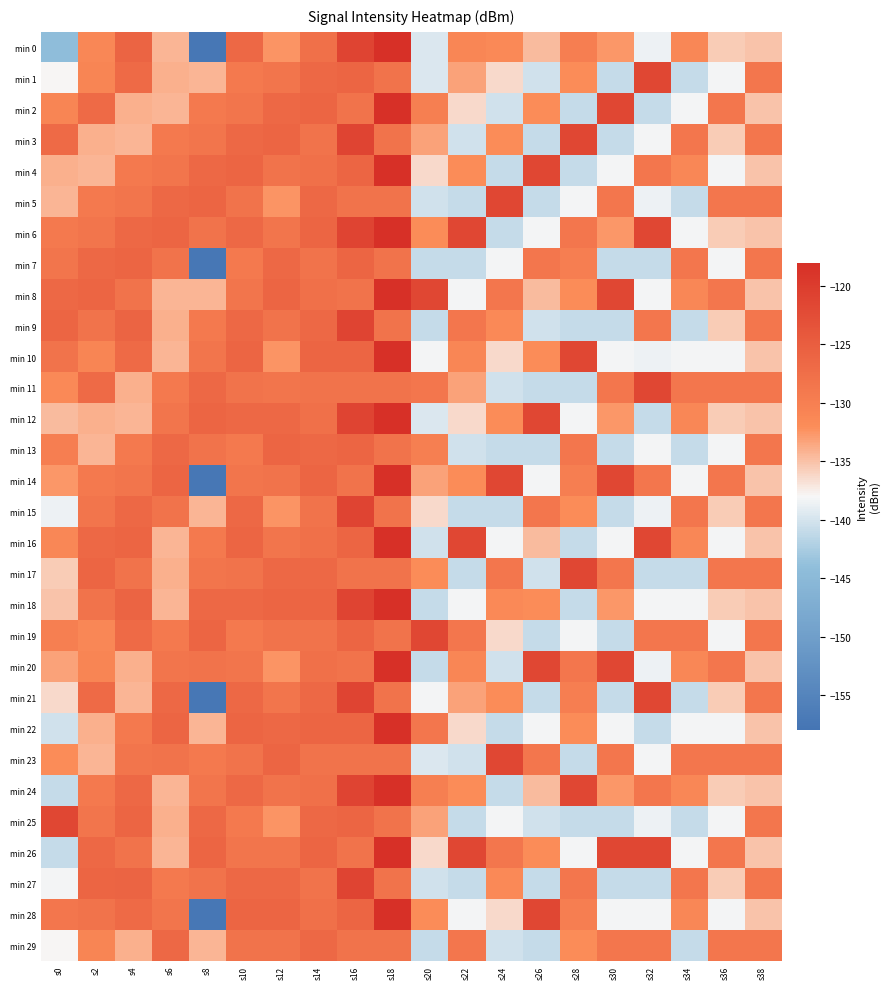

Reading right to left, list all the values displayed in this chart.

min 0: s38=-135.1	s36=-135.6	s34=-131.1	s32=-138.6	s30=-132.7	s28=-129.8	s26=-134.6	s24=-131.5	s22=-131.1	s20=-139.7	s18=-118.1	s16=-121.3	s14=-127.8	s12=-132.5	s10=-126.5	s8=-157.4	s6=-134.4	s4=-125.8	s2=-131.2	s0=-144.2
min 1: s38=-128.6	s36=-138.2	s34=-140.8	s32=-121.6	s30=-140.9	s28=-132.0	s26=-140.3	s24=-136.4	s22=-133.2	s20=-139.7	s18=-128.3	s16=-126.1	s14=-126.5	s12=-128.5	s10=-129.1	s8=-134.3	s6=-134.1	s4=-126.8	s2=-130.9	s0=-137.9
min 2: s38=-135.1	s36=-128.6	s34=-138.2	s32=-140.8	s30=-121.6	s28=-140.9	s26=-132.0	s24=-140.3	s22=-136.4	s20=-129.9	s18=-118.1	s16=-128.3	s14=-126.1	s12=-126.5	s10=-128.5	s8=-129.1	s6=-134.3	s4=-134.1	s2=-126.8	s0=-130.9
min 3: s38=-128.6	s36=-135.6	s34=-128.6	s32=-138.2	s30=-140.8	s28=-121.6	s26=-140.9	s24=-132.0	s22=-140.3	s20=-133.2	s18=-128.3	s16=-121.3	s14=-128.3	s12=-126.1	s10=-126.5	s8=-128.5	s6=-129.1	s4=-134.3	s2=-134.1	s0=-126.8
min 4: s38=-135.1	s36=-138.2	s34=-131.1	s32=-128.6	s30=-138.2	s28=-140.8	s26=-121.6	s24=-140.9	s22=-132.0	s20=-136.4	s18=-118.1	s16=-126.1	s14=-127.8	s12=-128.3	s10=-126.1	s8=-126.5	s6=-128.5	s4=-129.1	s2=-134.3	s0=-134.1
min 5: s38=-128.6	s36=-128.6	s34=-140.8	s32=-138.6	s30=-128.6	s28=-138.2	s26=-140.8	s24=-121.6	s22=-140.9	s20=-140.3	s18=-128.3	s16=-128.3	s14=-126.5	s12=-132.5	s10=-128.3	s8=-126.1	s6=-126.5	s4=-128.5	s2=-129.1	s0=-134.3
min 6: s38=-135.1	s36=-135.6	s34=-138.2	s32=-121.6	s30=-132.7	s28=-128.6	s26=-138.2	s24=-140.8	s22=-121.6	s20=-132.0	s18=-118.1	s16=-121.3	s14=-126.1	s12=-128.5	s10=-126.5	s8=-128.3	s6=-126.1	s4=-126.5	s2=-128.5	s0=-129.1
min 7: s38=-128.6	s36=-138.2	s34=-128.6	s32=-140.8	s30=-140.9	s28=-129.8	s26=-128.6	s24=-138.2	s22=-140.8	s20=-140.9	s18=-128.3	s16=-126.1	s14=-128.3	s12=-126.5	s10=-129.1	s8=-157.4	s6=-128.3	s4=-126.1	s2=-126.5	s0=-128.5
min 8: s38=-135.1	s36=-128.6	s34=-131.1	s32=-138.2	s30=-121.6	s28=-132.0	s26=-134.6	s24=-128.6	s22=-138.2	s20=-121.6	s18=-118.1	s16=-128.3	s14=-127.8	s12=-126.1	s10=-128.5	s8=-134.3	s6=-134.4	s4=-128.3	s2=-126.1	s0=-126.5
min 9: s38=-128.6	s36=-135.6	s34=-140.8	s32=-128.6	s30=-140.8	s28=-140.9	s26=-140.3	s24=-131.5	s22=-128.6	s20=-140.8	s18=-128.3	s16=-121.3	s14=-126.5	s12=-128.3	s10=-126.5	s8=-129.1	s6=-134.1	s4=-125.8	s2=-128.3	s0=-126.1
min 10: s38=-135.1	s36=-138.2	s34=-138.2	s32=-138.6	s30=-138.2	s28=-121.6	s26=-132.0	s24=-136.4	s22=-131.1	s20=-138.2	s18=-118.1	s16=-126.1	s14=-126.1	s12=-132.5	s10=-126.1	s8=-128.5	s6=-134.3	s4=-126.8	s2=-130.9	s0=-128.3
min 11: s38=-128.6	s36=-128.6	s34=-128.6	s32=-121.6	s30=-128.6	s28=-140.8	s26=-140.9	s24=-140.3	s22=-133.2	s20=-128.6	s18=-128.3	s16=-128.3	s14=-128.3	s12=-128.5	s10=-128.3	s8=-126.5	s6=-129.1	s4=-134.1	s2=-126.8	s0=-131.5
min 12: s38=-135.1	s36=-135.6	s34=-131.1	s32=-140.8	s30=-132.7	s28=-138.2	s26=-121.6	s24=-132.0	s22=-136.4	s20=-139.7	s18=-118.1	s16=-121.3	s14=-127.8	s12=-126.5	s10=-126.5	s8=-126.1	s6=-128.5	s4=-134.3	s2=-134.1	s0=-134.6
min 13: s38=-128.6	s36=-138.2	s34=-140.8	s32=-138.2	s30=-140.9	s28=-128.6	s26=-140.8	s24=-140.9	s22=-140.3	s20=-129.9	s18=-128.3	s16=-126.1	s14=-126.5	s12=-126.1	s10=-129.1	s8=-128.3	s6=-126.5	s4=-129.1	s2=-134.3	s0=-129.8
min 14: s38=-135.1	s36=-128.6	s34=-138.2	s32=-128.6	s30=-121.6	s28=-129.8	s26=-138.2	s24=-121.6	s22=-132.0	s20=-133.2	s18=-118.1	s16=-128.3	s14=-126.1	s12=-128.3	s10=-128.5	s8=-157.4	s6=-126.1	s4=-128.5	s2=-129.1	s0=-132.7
min 15: s38=-128.6	s36=-135.6	s34=-128.6	s32=-138.6	s30=-140.8	s28=-132.0	s26=-128.6	s24=-140.8	s22=-140.9	s20=-136.4	s18=-128.3	s16=-121.3	s14=-128.3	s12=-132.5	s10=-126.5	s8=-134.3	s6=-128.3	s4=-126.5	s2=-128.5	s0=-138.6
min 16: s38=-135.1	s36=-138.2	s34=-131.1	s32=-121.6	s30=-138.2	s28=-140.9	s26=-134.6	s24=-138.2	s22=-121.6	s20=-140.3	s18=-118.1	s16=-126.1	s14=-127.8	s12=-128.5	s10=-126.1	s8=-129.1	s6=-134.4	s4=-126.1	s2=-126.5	s0=-131.1
min 17: s38=-128.6	s36=-128.6	s34=-140.8	s32=-140.8	s30=-128.6	s28=-121.6	s26=-140.3	s24=-128.6	s22=-140.8	s20=-132.0	s18=-128.3	s16=-128.3	s14=-126.5	s12=-126.5	s10=-128.3	s8=-128.5	s6=-134.1	s4=-128.3	s2=-126.1	s0=-135.6
min 18: s38=-135.1	s36=-135.6	s34=-138.2	s32=-138.2	s30=-132.7	s28=-140.8	s26=-132.0	s24=-131.5	s22=-138.2	s20=-140.9	s18=-118.1	s16=-121.3	s14=-126.1	s12=-126.1	s10=-126.5	s8=-126.5	s6=-134.3	s4=-125.8	s2=-128.3	s0=-135.1
min 19: s38=-128.6	s36=-138.2	s34=-128.6	s32=-128.6	s30=-140.9	s28=-138.2	s26=-140.9	s24=-136.4	s22=-128.6	s20=-121.6	s18=-128.3	s16=-126.1	s14=-128.3	s12=-128.3	s10=-129.1	s8=-126.1	s6=-129.1	s4=-126.8	s2=-131.2	s0=-129.9
min 20: s38=-135.1	s36=-128.6	s34=-131.1	s32=-138.6	s30=-121.6	s28=-128.6	s26=-121.6	s24=-140.3	s22=-131.1	s20=-140.8	s18=-118.1	s16=-128.3	s14=-127.8	s12=-132.5	s10=-128.5	s8=-128.3	s6=-128.5	s4=-134.1	s2=-130.9	s0=-133.2
min 21: s38=-128.6	s36=-135.6	s34=-140.8	s32=-121.6	s30=-140.8	s28=-129.8	s26=-140.8	s24=-132.0	s22=-133.2	s20=-138.2	s18=-128.3	s16=-121.3	s14=-126.5	s12=-128.5	s10=-126.5	s8=-157.4	s6=-126.5	s4=-134.3	s2=-126.8	s0=-136.4
min 22: s38=-135.1	s36=-138.2	s34=-138.2	s32=-140.8	s30=-138.2	s28=-132.0	s26=-138.2	s24=-140.9	s22=-136.4	s20=-128.6	s18=-118.1	s16=-126.1	s14=-126.1	s12=-126.5	s10=-126.1	s8=-134.3	s6=-126.1	s4=-129.1	s2=-134.1	s0=-140.3
min 23: s38=-128.6	s36=-128.6	s34=-128.6	s32=-138.2	s30=-128.6	s28=-140.9	s26=-128.6	s24=-121.6	s22=-140.3	s20=-139.7	s18=-128.3	s16=-128.3	s14=-128.3	s12=-126.1	s10=-128.3	s8=-129.1	s6=-128.3	s4=-128.5	s2=-134.3	s0=-132.0
min 24: s38=-135.1	s36=-135.6	s34=-131.1	s32=-128.6	s30=-132.7	s28=-121.6	s26=-134.6	s24=-140.8	s22=-132.0	s20=-129.9	s18=-118.1	s16=-121.3	s14=-127.8	s12=-128.3	s10=-126.5	s8=-128.5	s6=-134.4	s4=-126.5	s2=-129.1	s0=-140.9
min 25: s38=-128.6	s36=-138.2	s34=-140.8	s32=-138.6	s30=-140.9	s28=-140.8	s26=-140.3	s24=-138.2	s22=-140.9	s20=-133.2	s18=-128.3	s16=-126.1	s14=-126.5	s12=-132.5	s10=-129.1	s8=-126.5	s6=-134.1	s4=-126.1	s2=-128.5	s0=-121.6
min 26: s38=-135.1	s36=-128.6	s34=-138.2	s32=-121.6	s30=-121.6	s28=-138.2	s26=-132.0	s24=-128.6	s22=-121.6	s20=-136.4	s18=-118.1	s16=-128.3	s14=-126.1	s12=-128.5	s10=-128.5	s8=-126.1	s6=-134.3	s4=-128.3	s2=-126.5	s0=-140.8
min 27: s38=-128.6	s36=-135.6	s34=-128.6	s32=-140.8	s30=-140.8	s28=-128.6	s26=-140.9	s24=-131.5	s22=-140.8	s20=-140.3	s18=-128.3	s16=-121.3	s14=-128.3	s12=-126.5	s10=-126.5	s8=-128.3	s6=-129.1	s4=-125.8	s2=-126.1	s0=-138.2
min 28: s38=-135.1	s36=-138.2	s34=-131.1	s32=-138.2	s30=-138.2	s28=-129.8	s26=-121.6	s24=-136.4	s22=-138.2	s20=-132.0	s18=-118.1	s16=-126.1	s14=-127.8	s12=-126.1	s10=-126.1	s8=-157.4	s6=-128.5	s4=-126.8	s2=-128.3	s0=-128.6
min 29: s38=-128.6	s36=-128.6	s34=-140.8	s32=-128.6	s30=-128.6	s28=-132.0	s26=-140.8	s24=-140.3	s22=-128.6	s20=-140.9	s18=-128.3	s16=-128.3	s14=-126.5	s12=-128.3	s10=-128.3	s8=-134.3	s6=-126.5	s4=-134.1	s2=-130.9	s0=-137.9